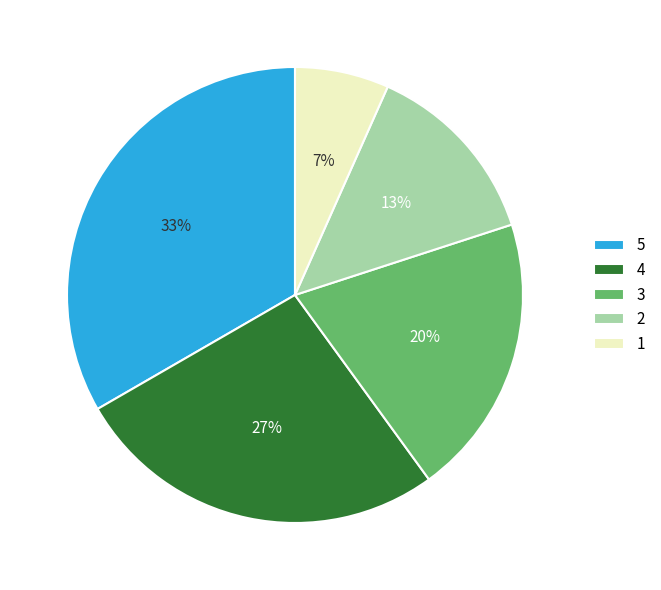

To the nearest percent, what is the difference between the 5 and 2 slice percentages?

20%